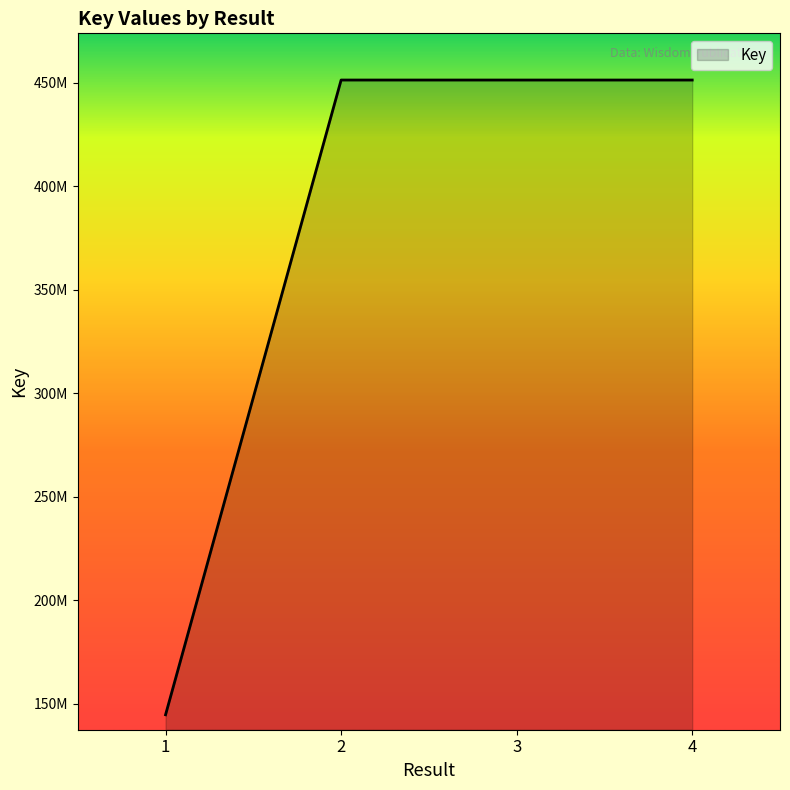

Does the chart have visible grid lines?

No